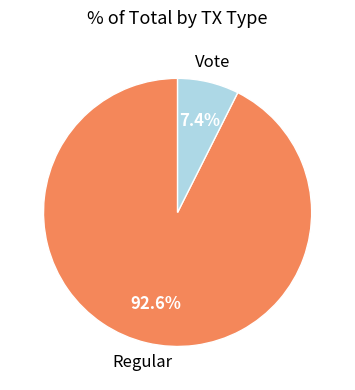

Is there any slice that represents more than half of the pie?

Yes